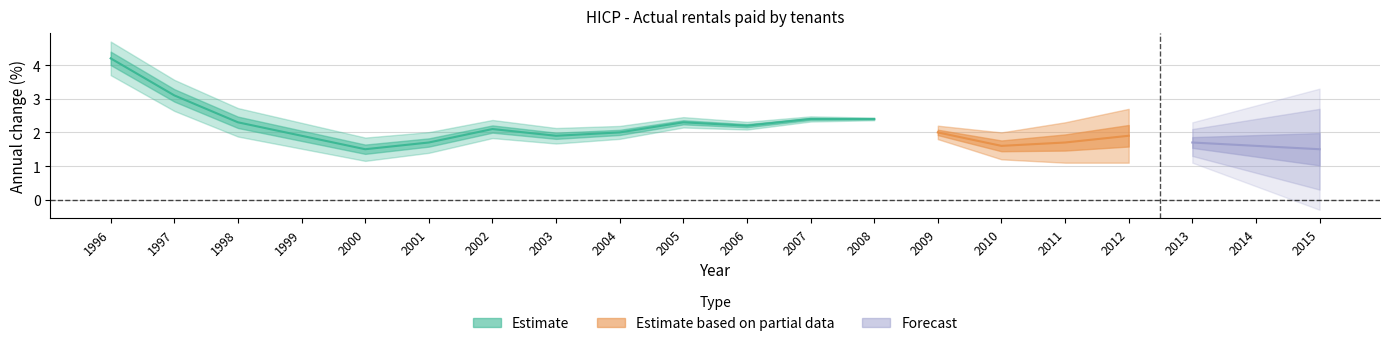

True or false: the data shows 2.1 at 2010.

False